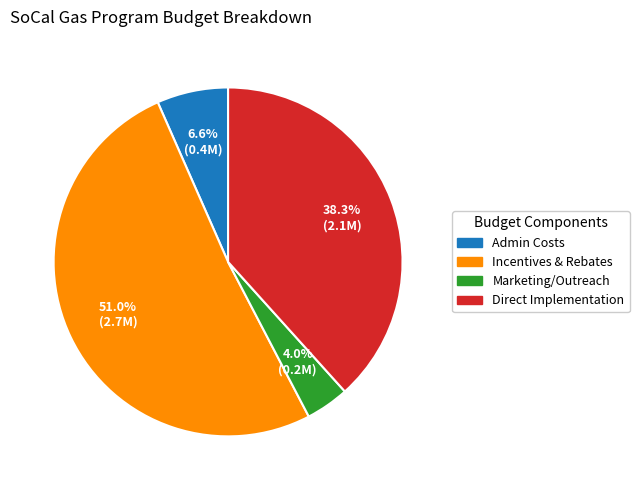

Is there any slice that represents more than half of the pie?

Yes